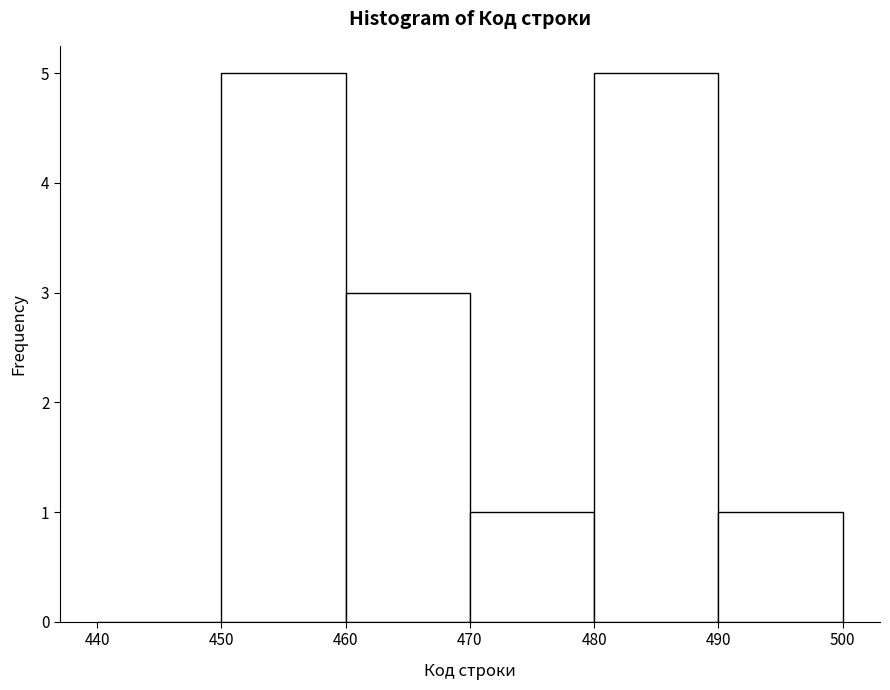

Reading left to right, list every bar in this chart as the range it spans on the x-axis followed by its height. The values are not printed on the chart, so give them approximately, as read against the axis.

440 to 450: 0
450 to 460: 5
460 to 470: 3
470 to 480: 1
480 to 490: 5
490 to 500: 1